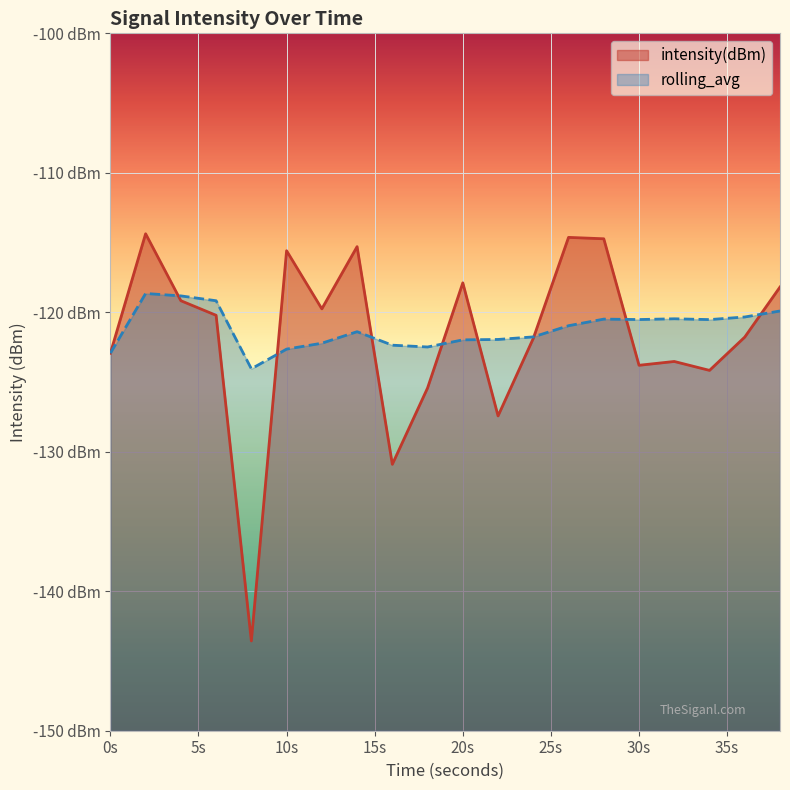

Reading left to right, extract all data points from this chart.

intensity(dBm): -122.9	-114.4	-119.2	-120.2	-143.6	-115.6	-119.8	-115.3	-130.9	-125.4	-117.9	-127.4	-121.9	-114.6	-114.7	-123.8	-123.5	-124.2	-121.8	-118.2
rolling_avg: -122.9	-118.7	-118.8	-119.2	-124.1	-122.6	-122.2	-121.4	-122.4	-122.5	-122.0	-121.9	-121.8	-121.0	-120.5	-120.5	-120.5	-120.5	-120.3	-119.9